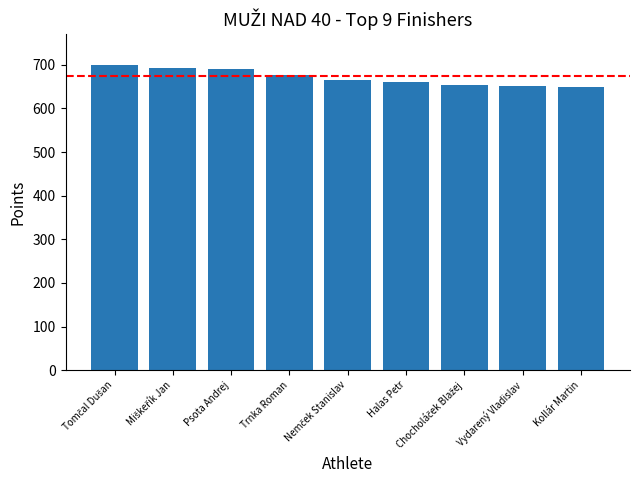

What is the sum of all values?

6040